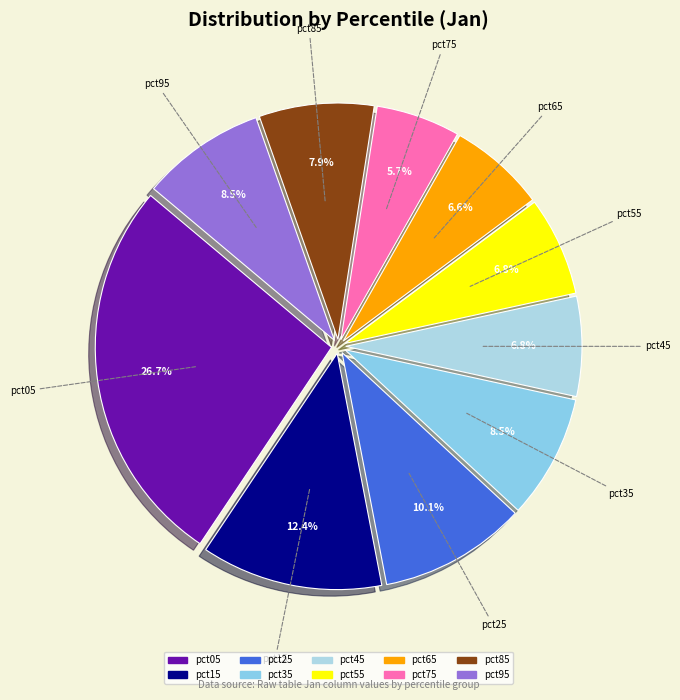

To the nearest percent, what is the average slice percentage?

10%